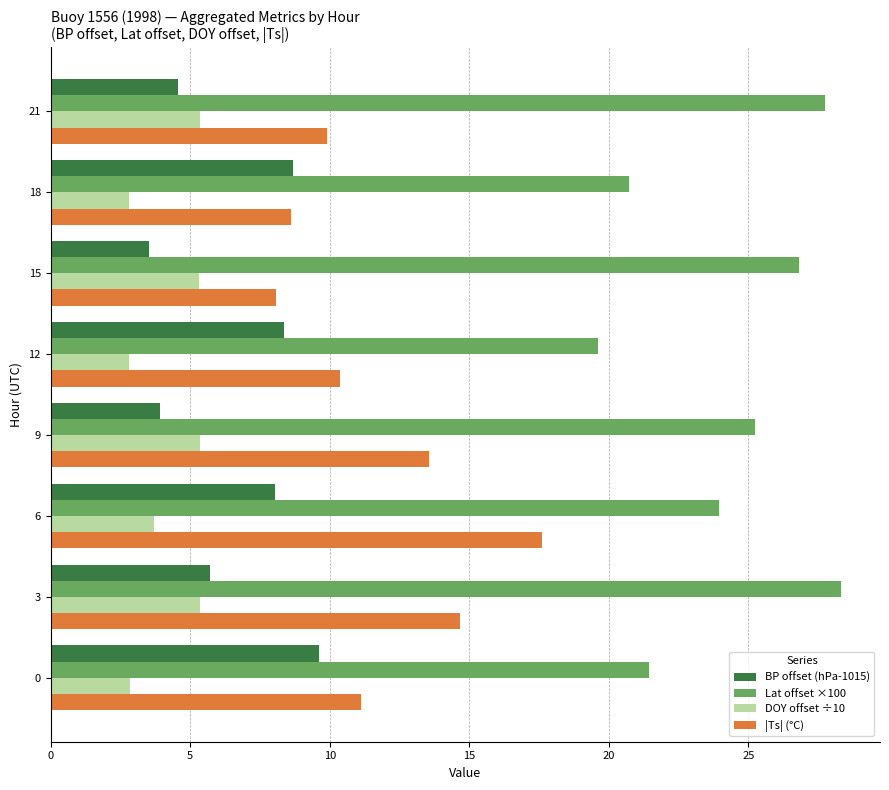

What is the maximum value for |Ts| (°C)?

17.6